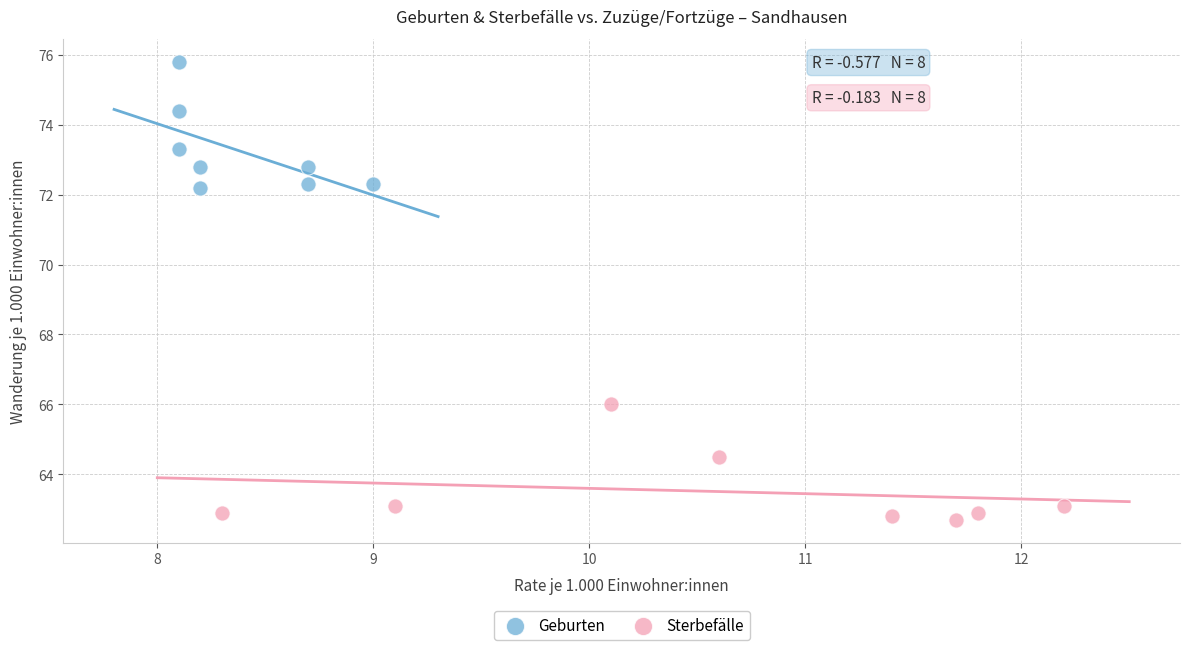

Which series has the largest Y range (max minus min)?

Geburten